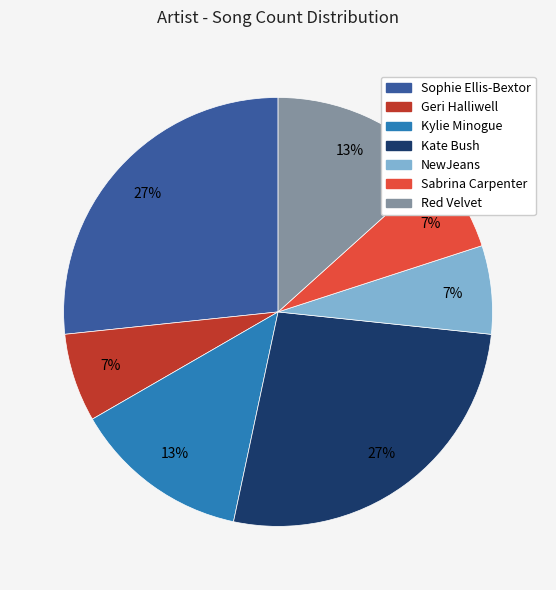

The Sophie Ellis-Bextor slice represents 27% of the pie. True or false?

True